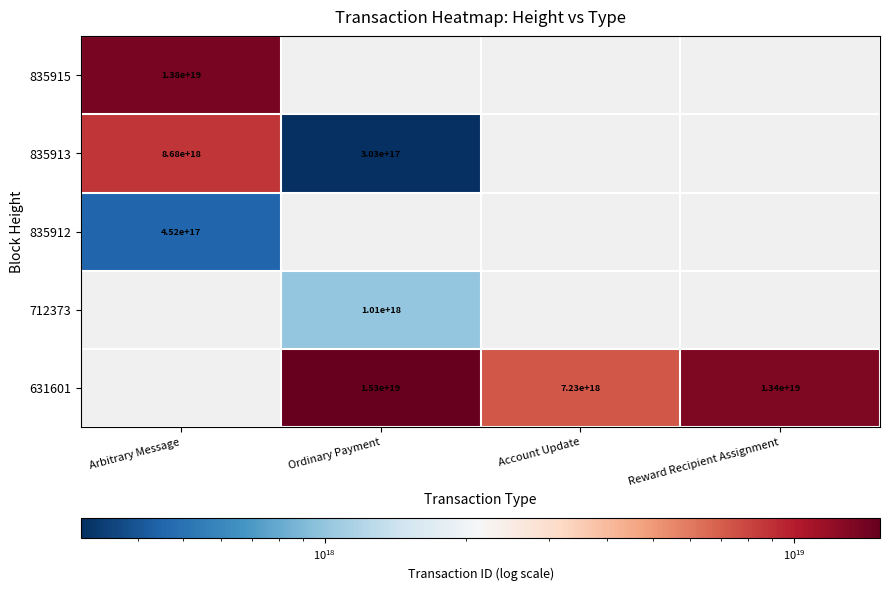

Is it true that 631601 equals 7230000000000000000 at Account Update?

True